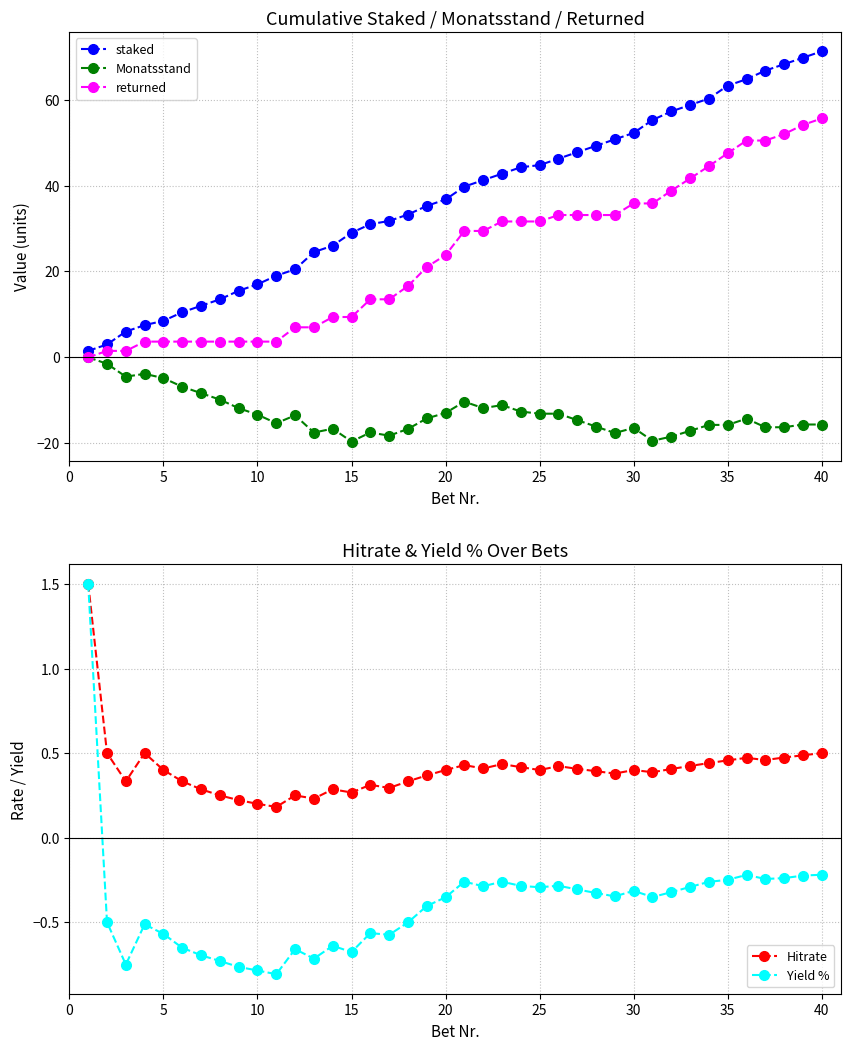

True or false: returned has a value of 35.8 at 30.

True